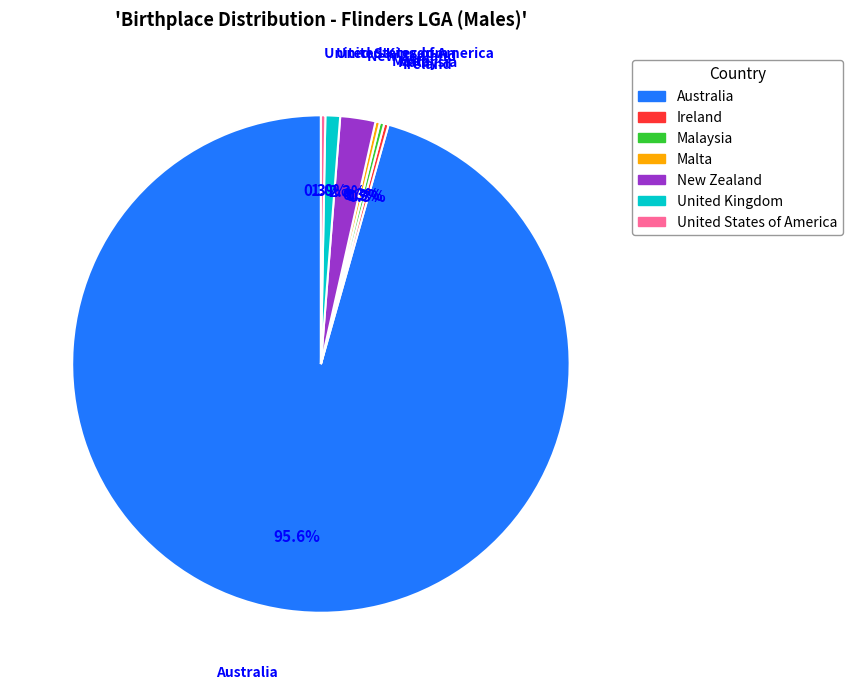

To the nearest percent, what portion does Australia represent?

96%